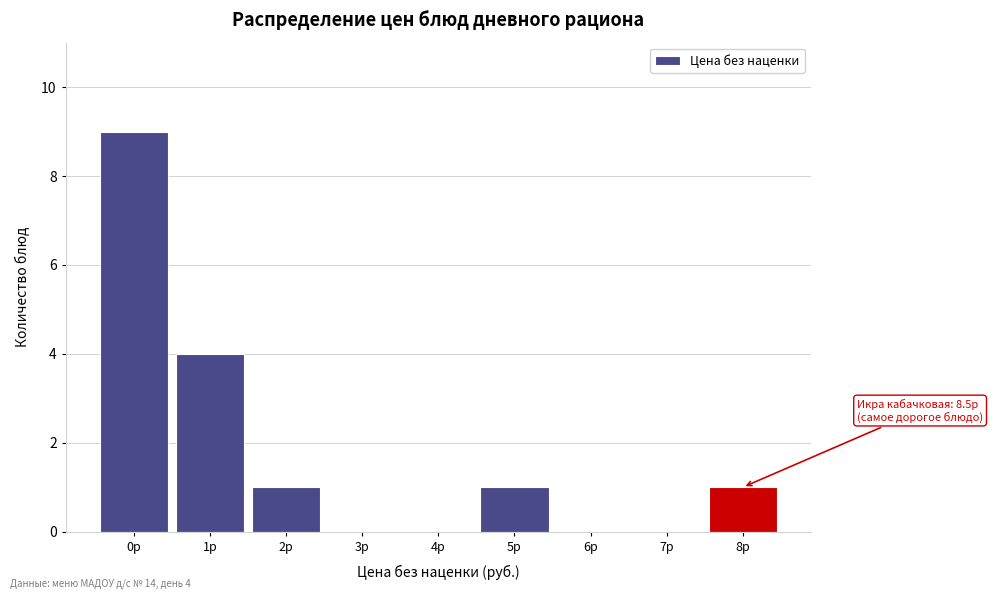

Reading right to left, extract all data points from this chart.

8р=1	7р=0	6р=0	5р=1	4р=0	3р=0	2р=1	1р=4	0р=9